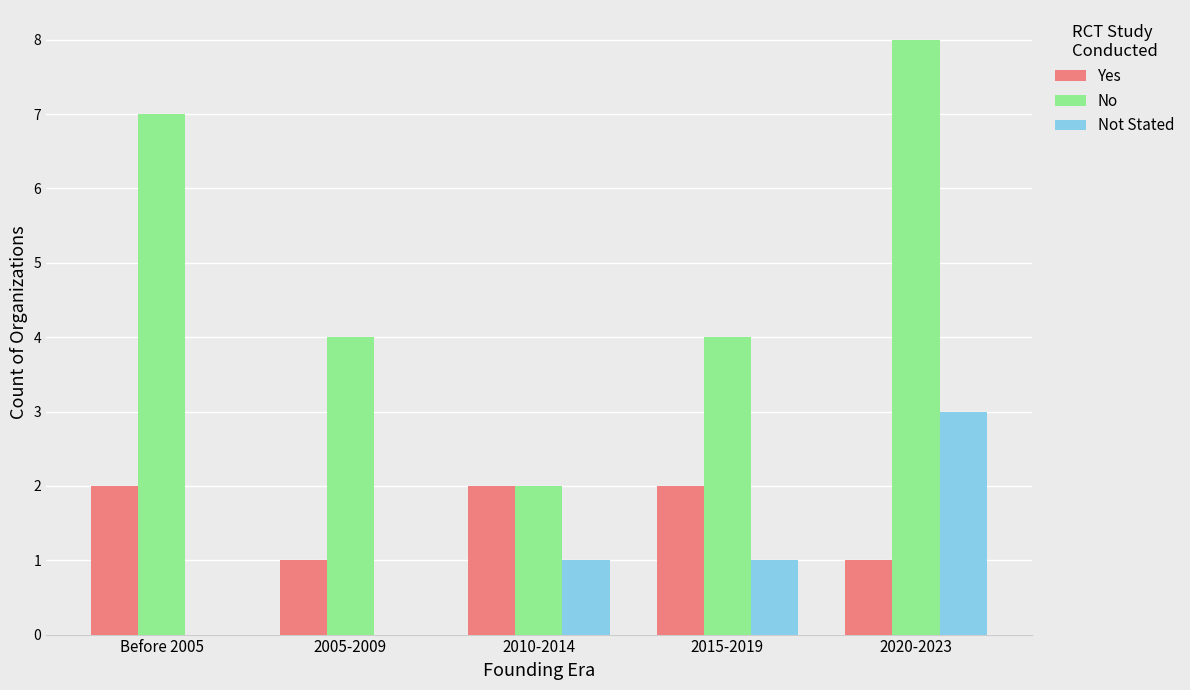

What is the sum of the No values at 2010-2014 and 2005-2009?

6